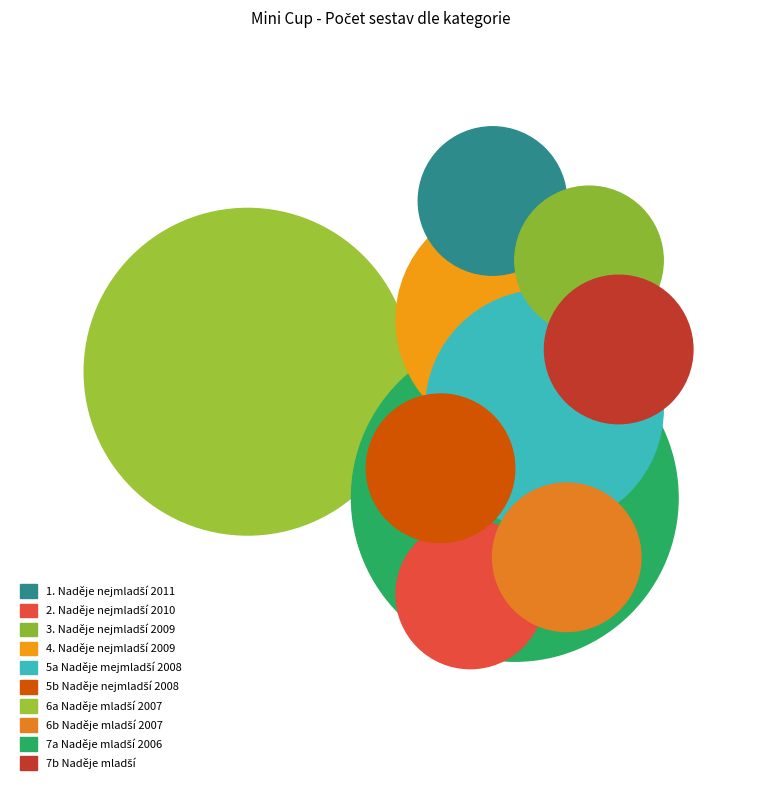

Which category has the biggest portion of the pie?

6a Naděje mladší 2007